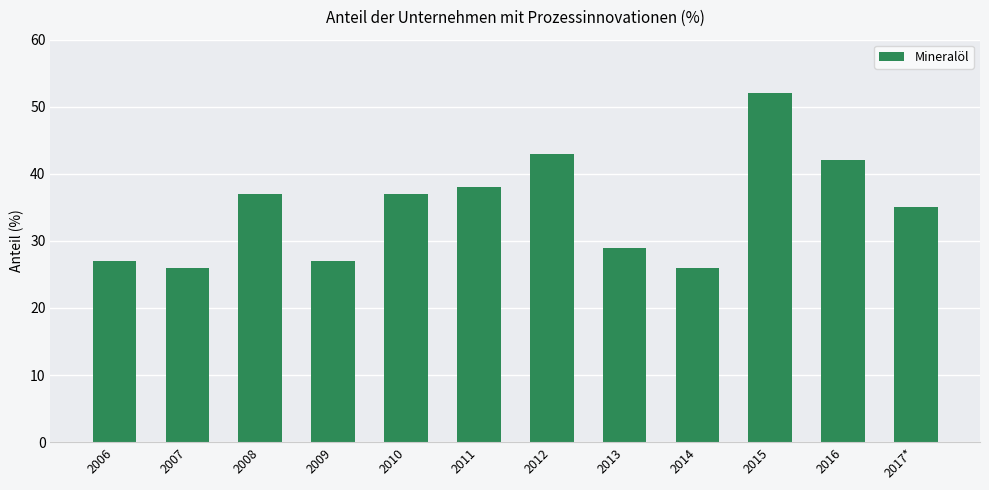

The value at 2015 is 52. True or false?

True